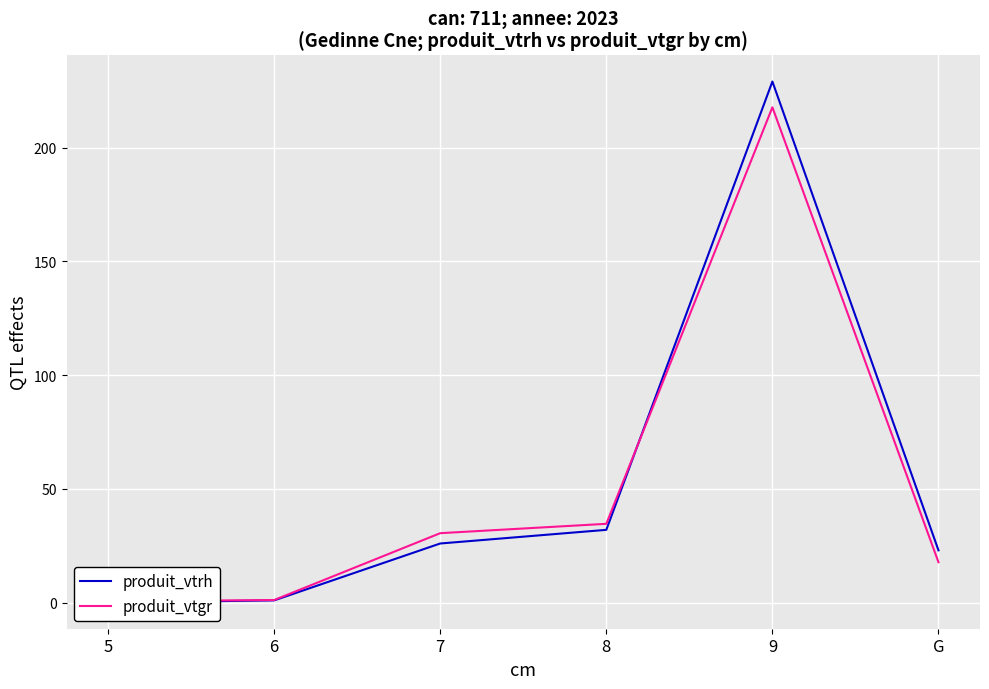

How many times do produit_vtrh and produit_vtgr cross each other?

1